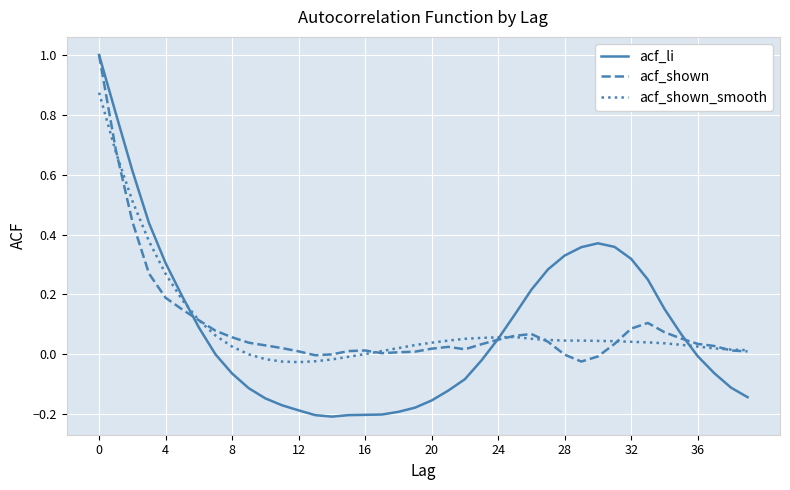

Which series has the widest spread of values?

acf_li